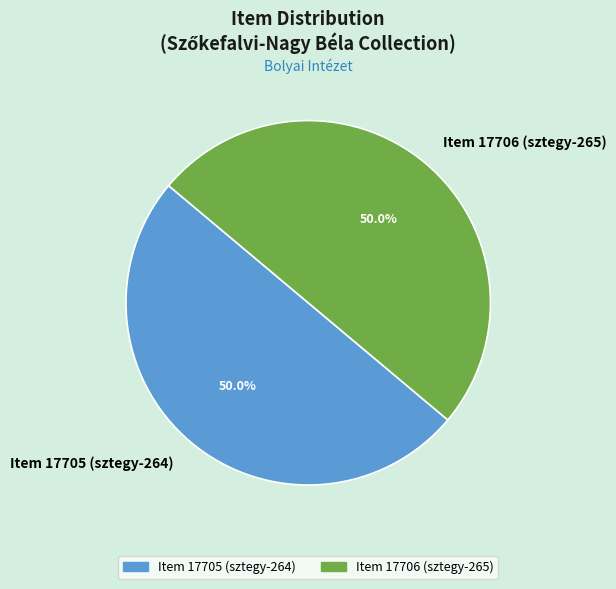

How many segments does this pie chart have?

2